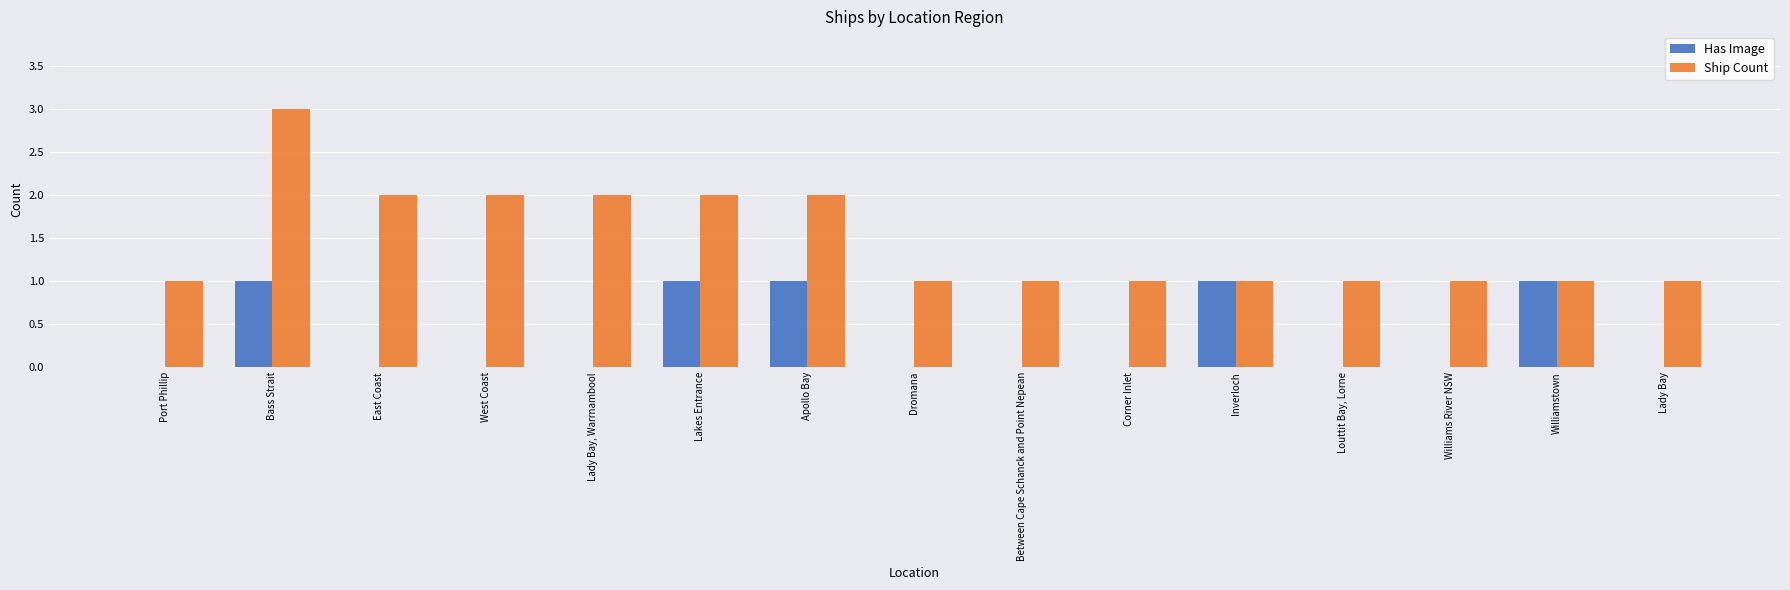

What is the highest value of the Ship Count series?

3